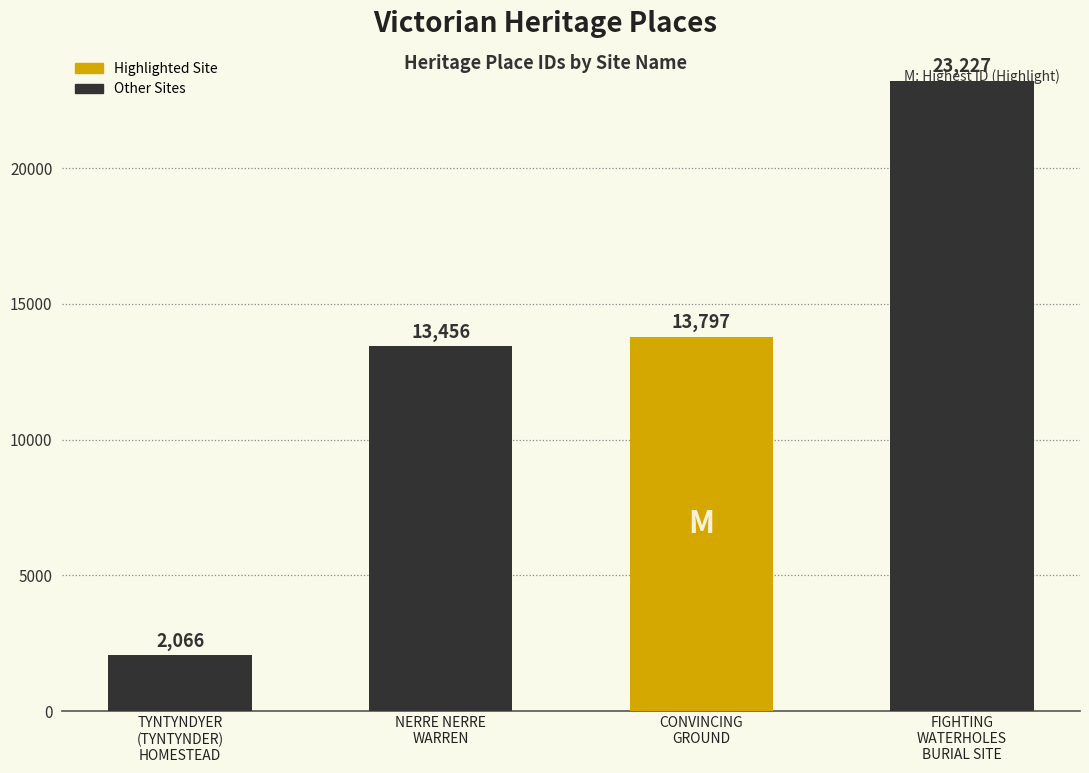

Reading left to right, what are all the values shown in this chart?

TYNTYNDYER
(TYNTYNDER)
HOMESTEAD=2066	NERRE NERRE
WARREN=13456	CONVINCING
GROUND=13797	FIGHTING
WATERHOLES
BURIAL SITE=23227